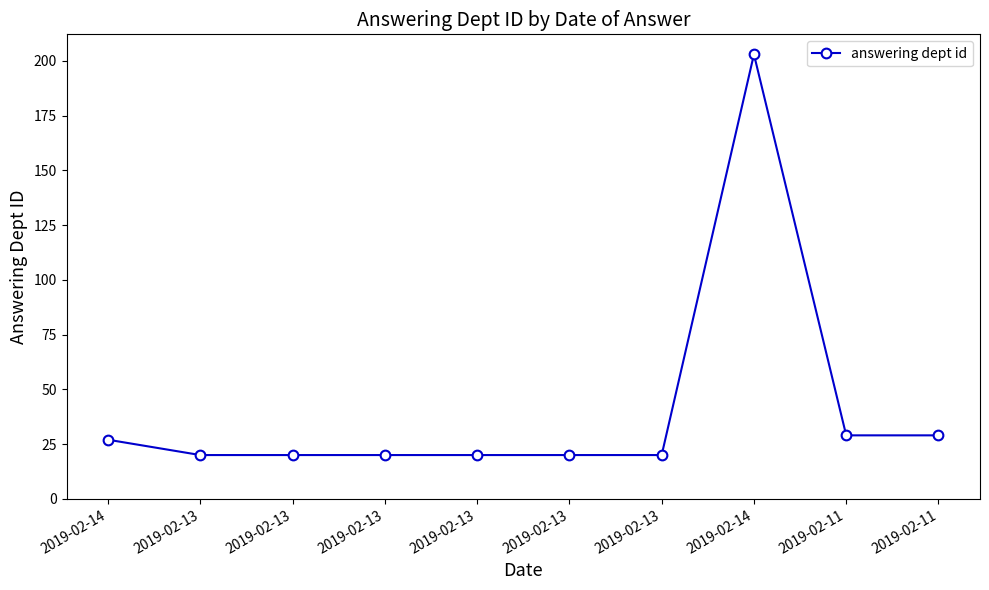

Does the chart have visible grid lines?

No